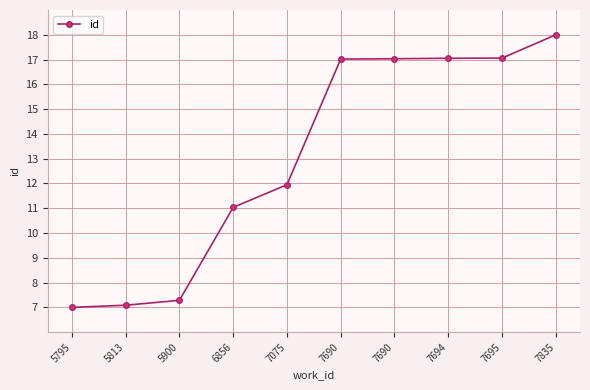

How many values are below 17?

5